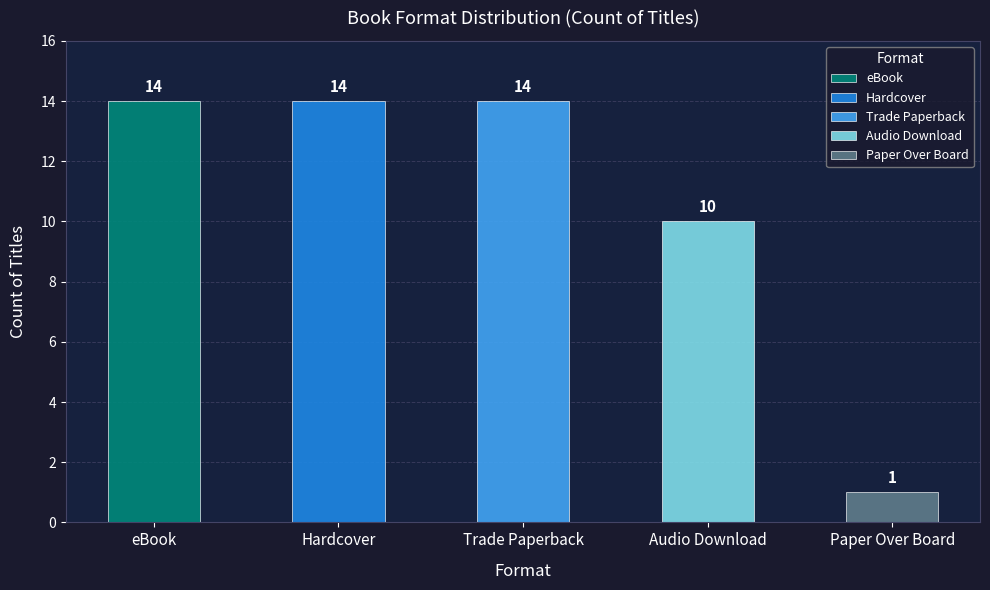

Is it true that the value at eBook is 6?

False